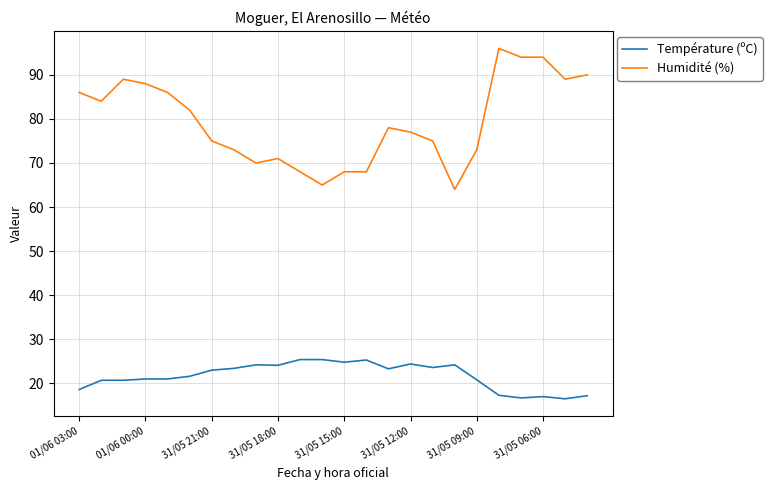

What is the difference between the maximum and minimum values in the Température (ºC) series?

8.9